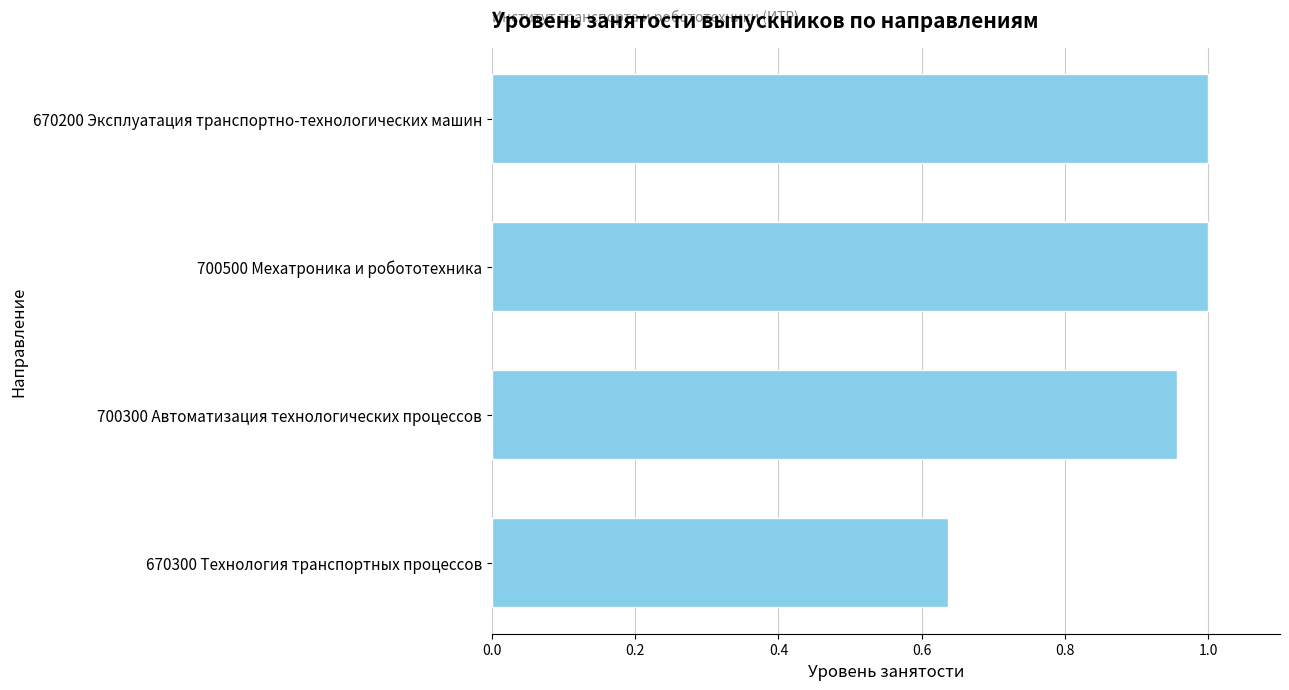

What is the change in value from 670300 Технология транспортных процессов to 670200 Эксплуатация транспортно-технологических машин?

+0.4